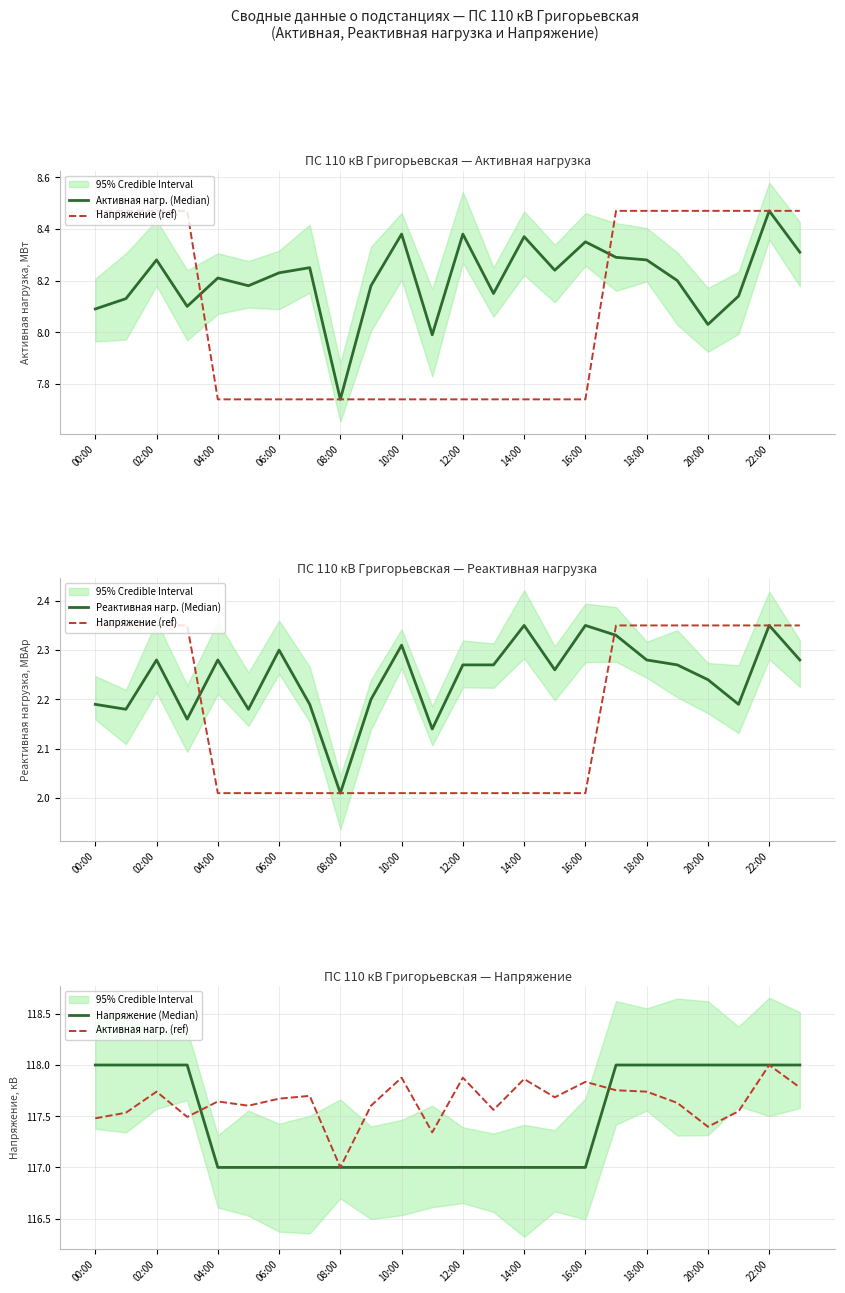

At which label does Активная нагр. (ref) reach its peak?

22:00